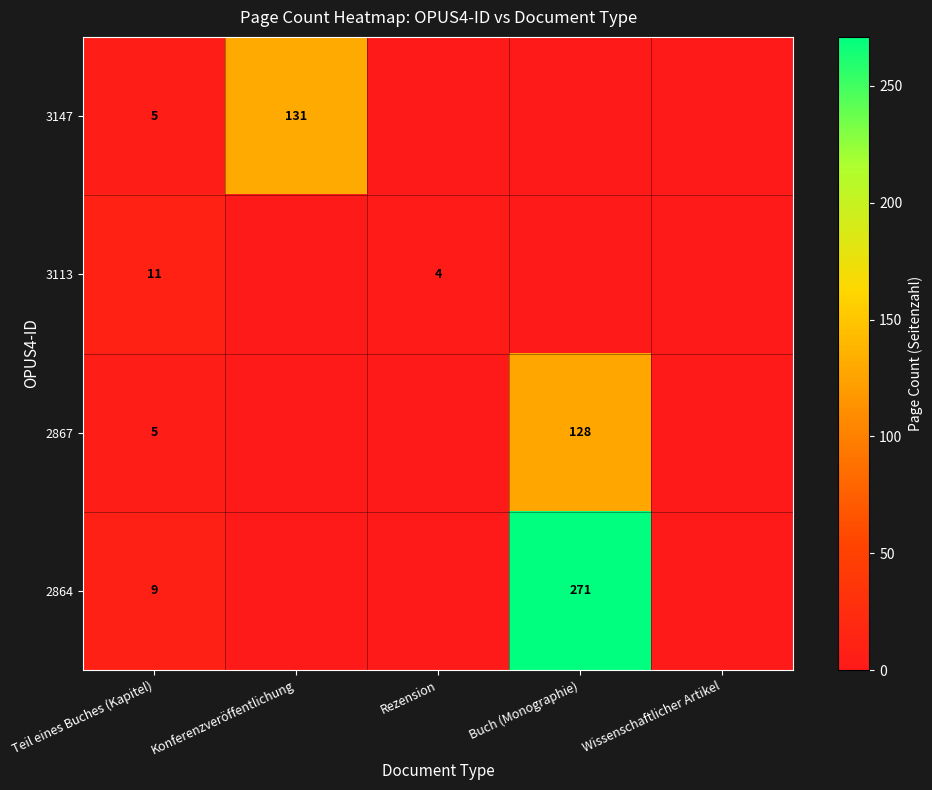

Is the value of 3113 at Rezension greater than the value of 2867 at Buch (Monographie)?

No